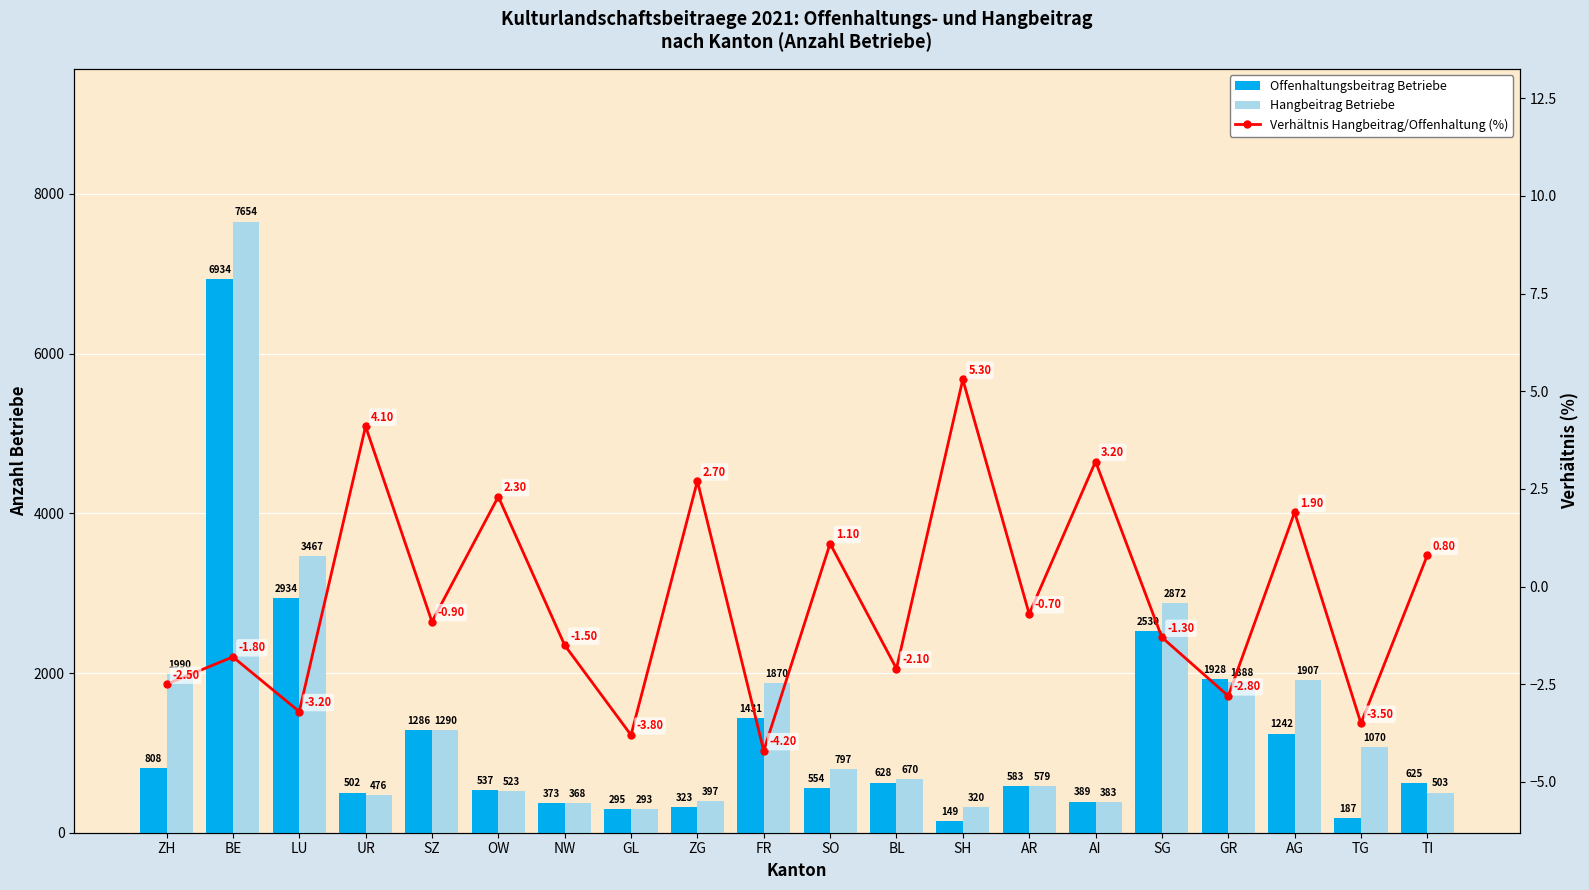

Which series has the widest spread of values?

Hangbeitrag Betriebe